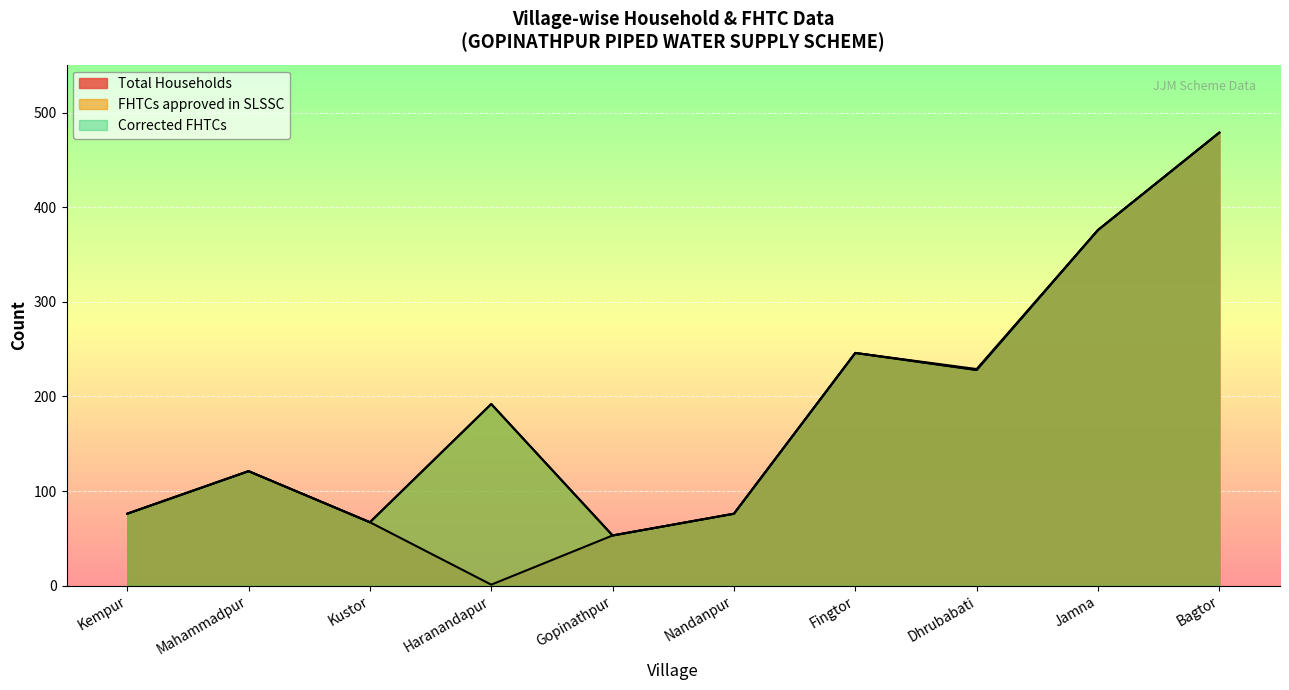

True or false: Total Households and Corrected FHTCs intersect in this chart.

False